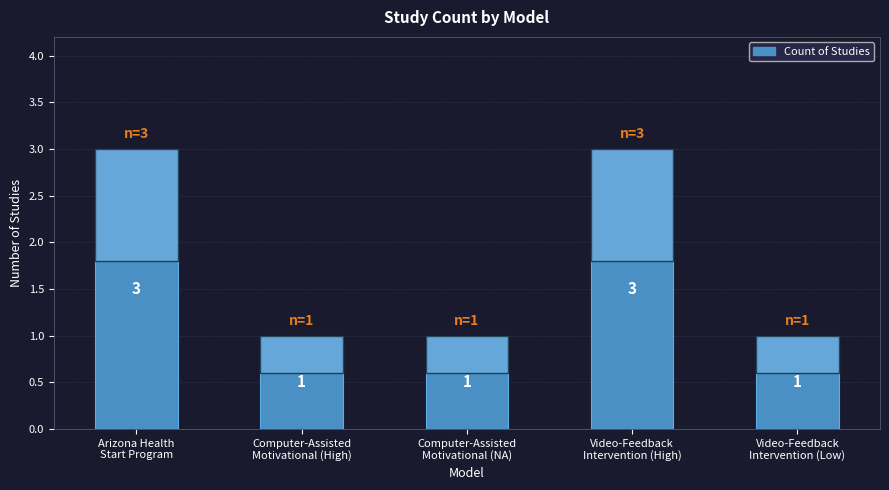

What is the greatest value displayed?

3